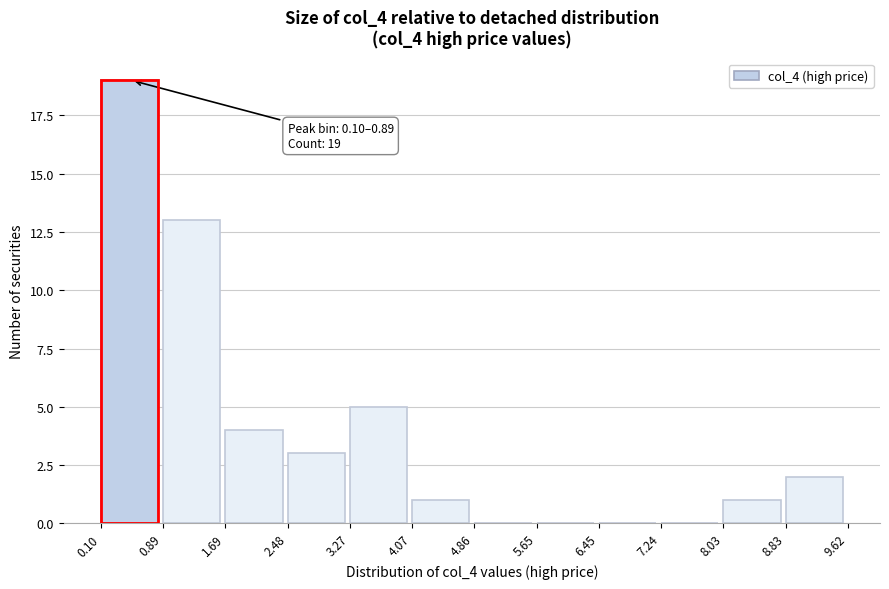

Over which range of the x-axis is the bar tallest?

0.10 to 0.89